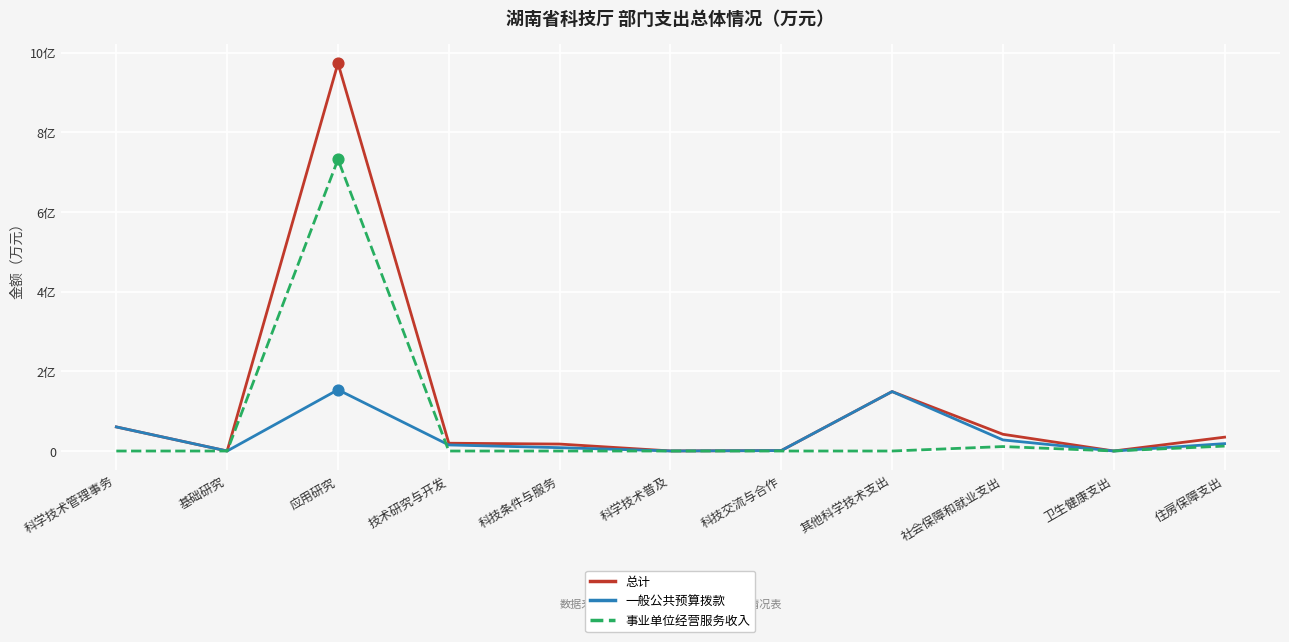

At which category is the sum across all series the highest?

应用研究